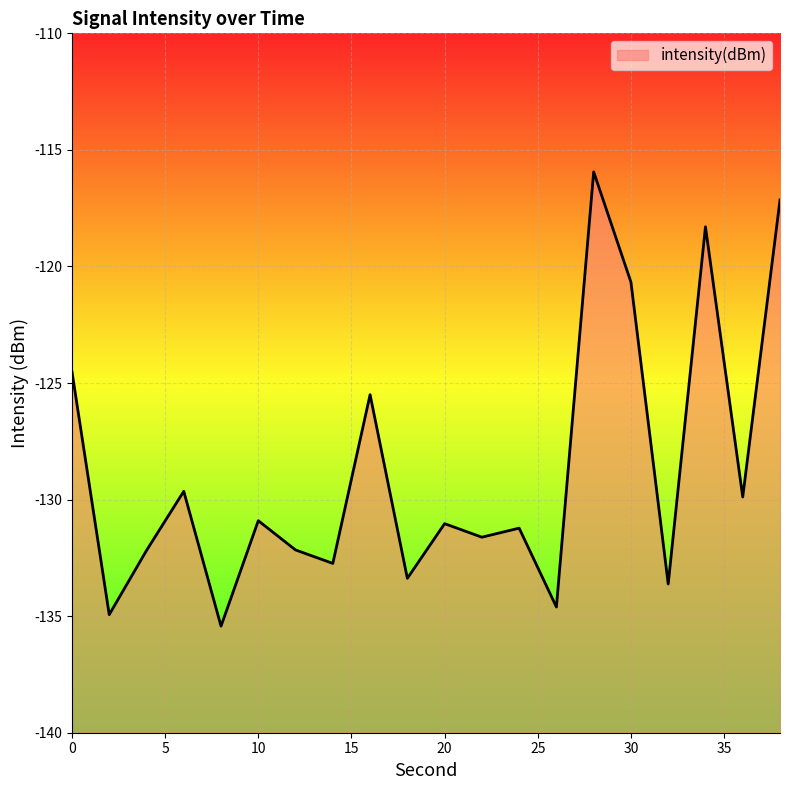

Between 16 and 34, which is larger?

34